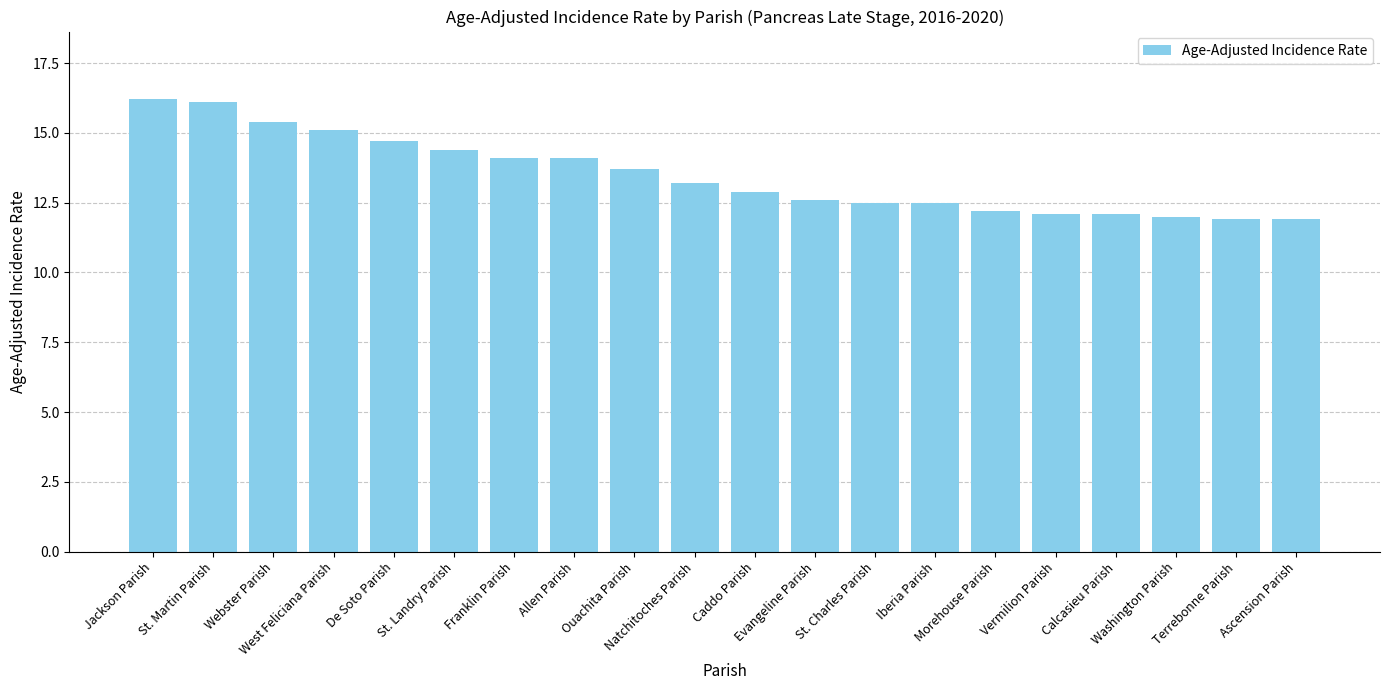

Does the chart contain stacked bars?

No